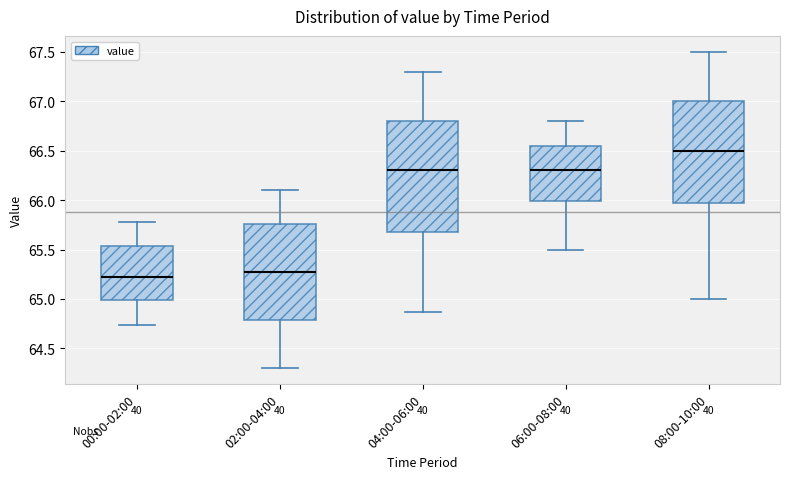

Where is the upper edge of the box for 08:00-10:00 on the y-axis? The values are not printed on the chart, so give them approximately, as read against the axis.

67.00